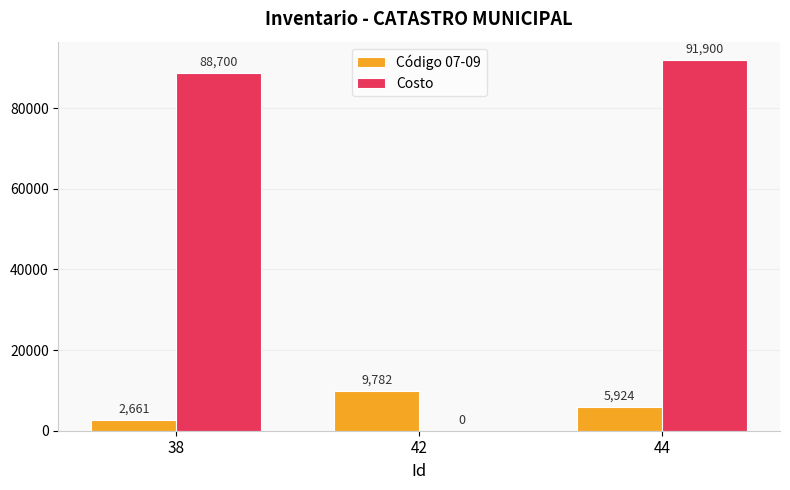

Between 38 and 44, which series saw the biggest shift?

Código 07-09